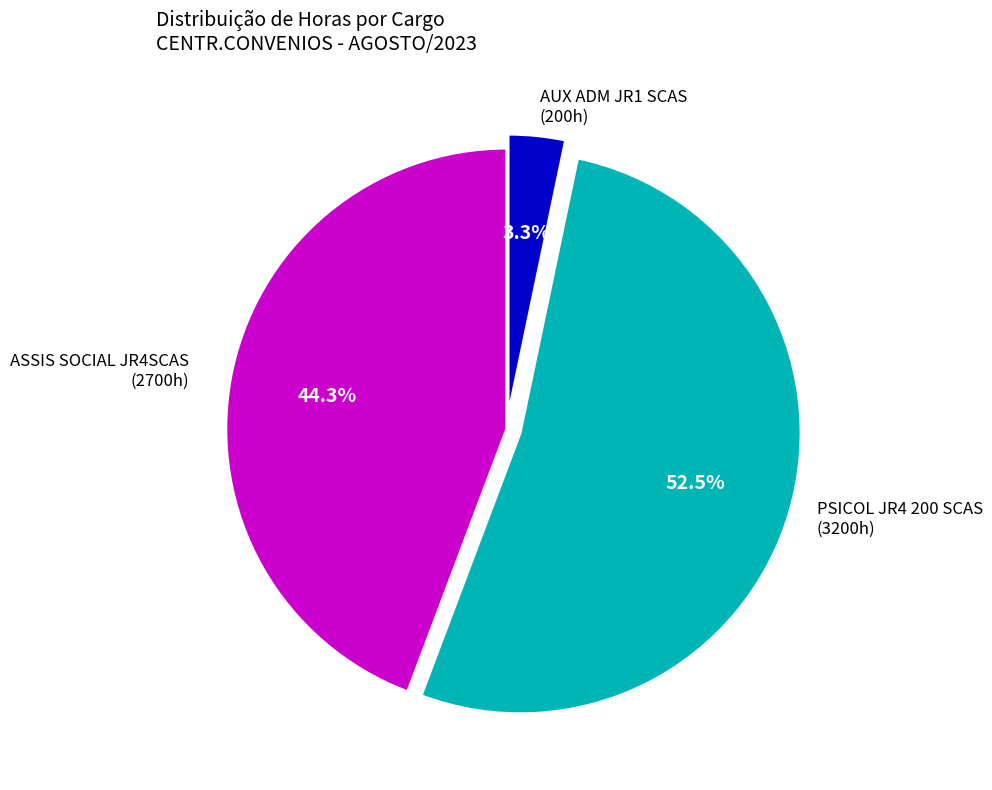

Is there a majority slice in this chart?

Yes